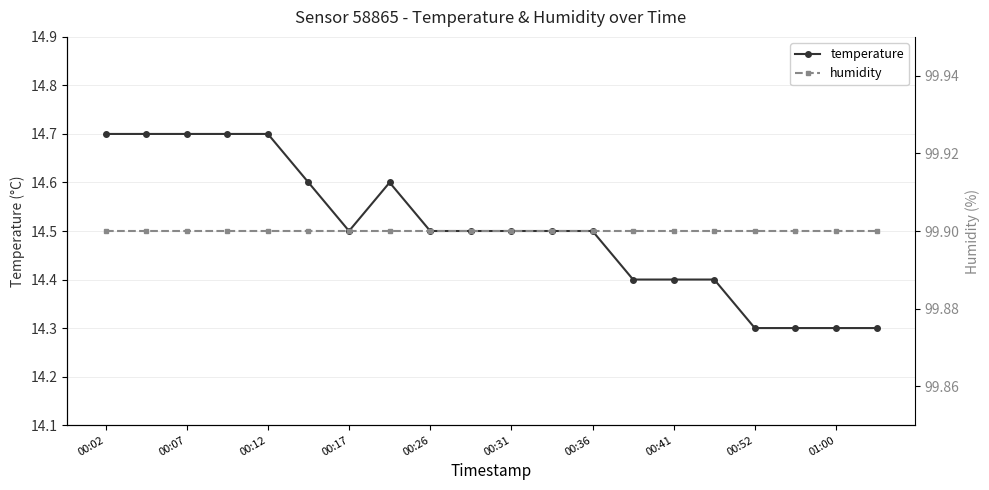

Which series has the widest spread of values?

temperature